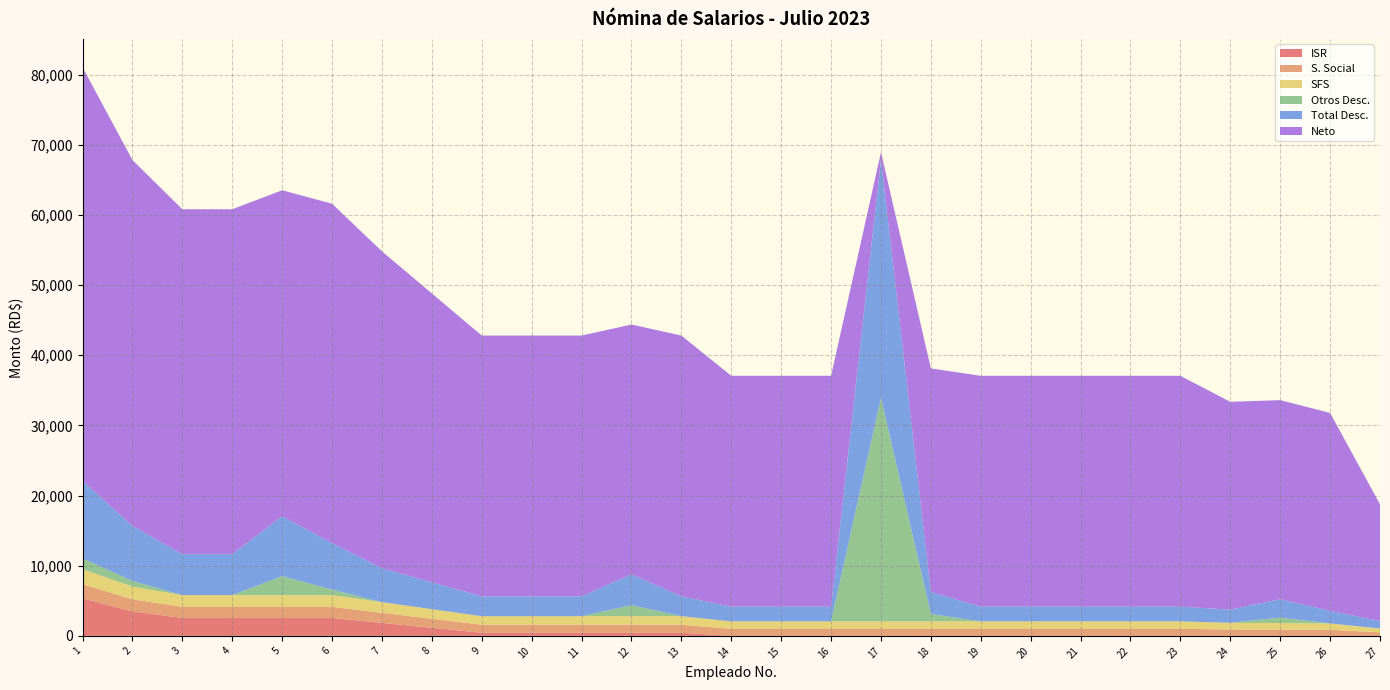

Reading left to right, what are all the values shown in this chart?

ISR: 5368.4	3486.7	2559.7	2559.7	2559.7	2559.7	1854.0	1148.3	442.6	442.6	442.6	442.6	442.6	0.0	0.0	0.0	0.0	0.0	0.0	0.0	0.0	0.0	0.0	0.0	0.0	0.0	0.0
S. Social: 2009.0	1722.0	1578.5	1578.5	1578.5	1578.5	1435.0	1291.5	1148.0	1148.0	1148.0	1148.0	1148.0	1004.5	1004.5	1004.5	1004.5	1004.5	1004.5	1004.5	1004.5	1004.5	1004.5	904.0	889.7	861.0	508.3
SFS: 2128.0	1824.0	1672.0	1672.0	1672.0	1672.0	1520.0	1368.0	1216.0	1216.0	1216.0	1216.0	1216.0	1064.0	1064.0	1064.0	1064.0	1064.0	1064.0	1064.0	1064.0	1064.0	1064.0	957.6	942.4	912.0	538.4
Otros Desc.: 1534.0	789.0	0.0	0.0	2705.6	789.0	0.0	0.0	0.0	0.0	0.0	1569.8	0.0	0.0	0.0	0.0	31867.4	1050.0	0.0	0.0	0.0	0.0	0.0	0.0	771.0	0.0	0.0
Total Desc.: 11064.5	7846.6	5835.2	5835.2	8540.8	6624.2	4834.0	3832.8	2831.7	2831.7	2831.7	4401.4	2831.7	2093.5	2093.5	2093.5	33960.9	3143.5	2093.5	2093.5	2093.5	2093.5	2093.5	1886.7	2628.1	1798.0	1071.7
Neto: 58935.6	52153.3	49164.8	49164.8	46459.2	48375.8	45166.0	41167.2	37168.3	37168.3	37168.3	35598.6	37168.3	32906.5	32906.5	32906.5	1039.1	31856.5	32906.5	32906.5	32906.5	32906.5	32906.5	29613.3	28371.9	28202.0	16638.3